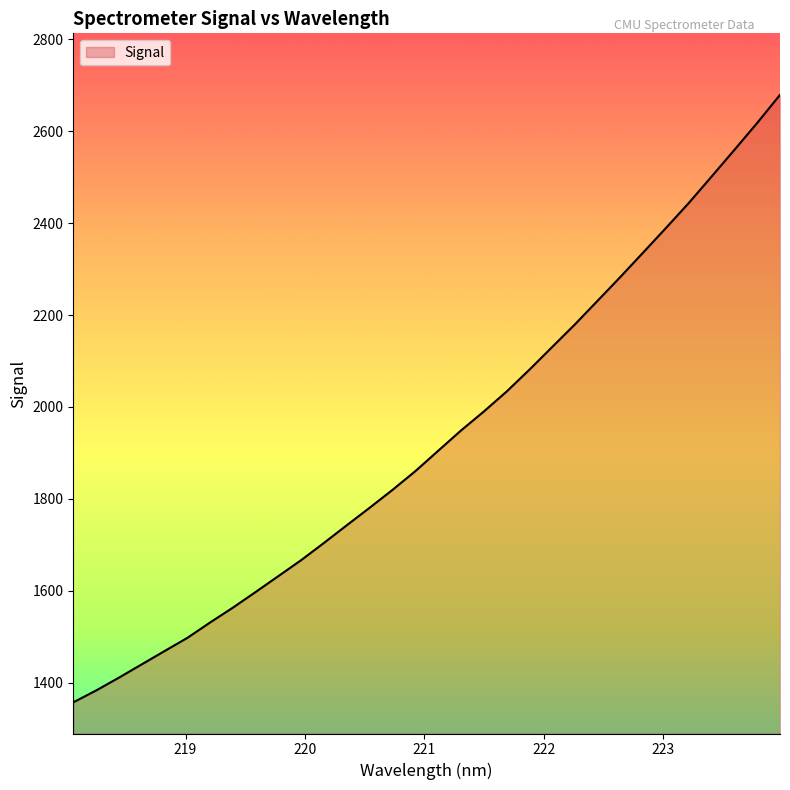

Count the number of values greater than 1904.

16